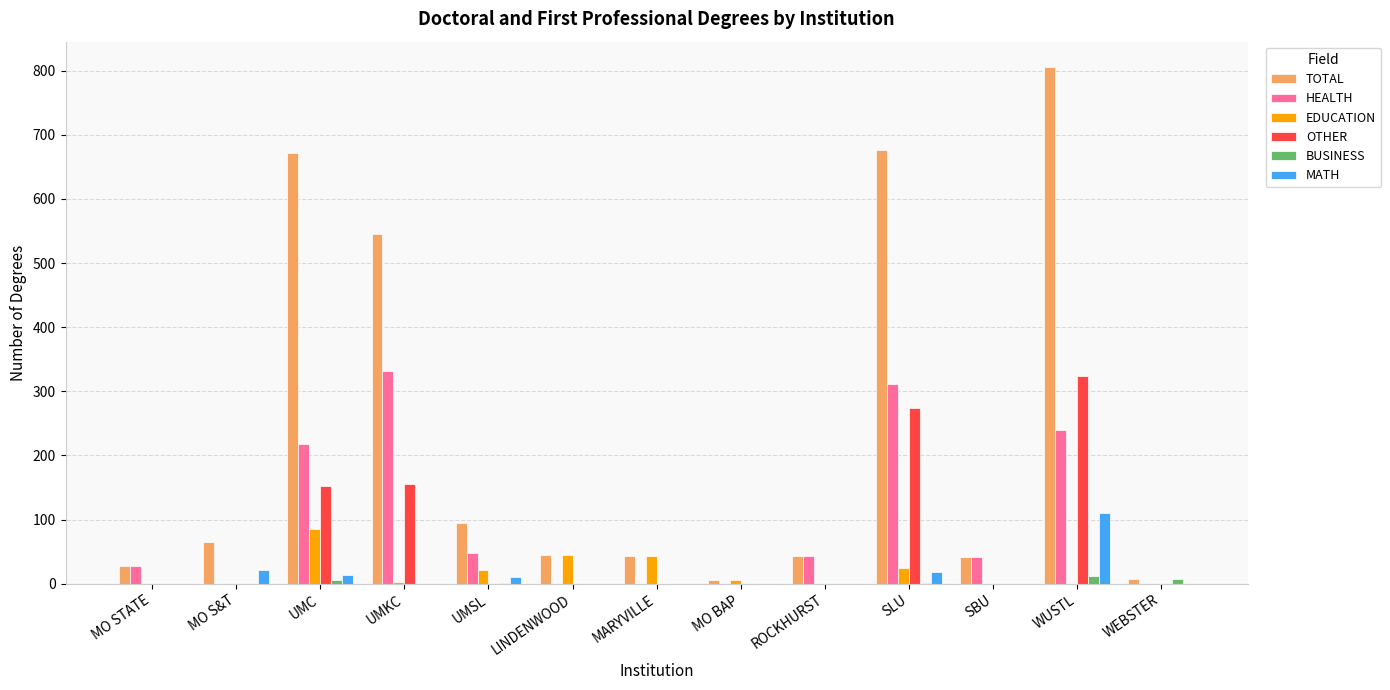

Is the value of TOTAL at LINDENWOOD greater than the value of OTHER at ROCKHURST?

Yes